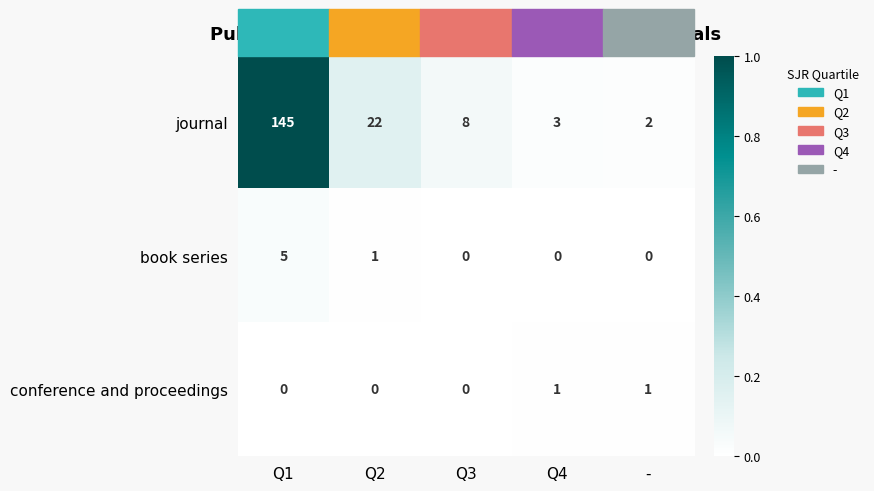

Between Q1 and Q2, which series saw the biggest shift?

journal